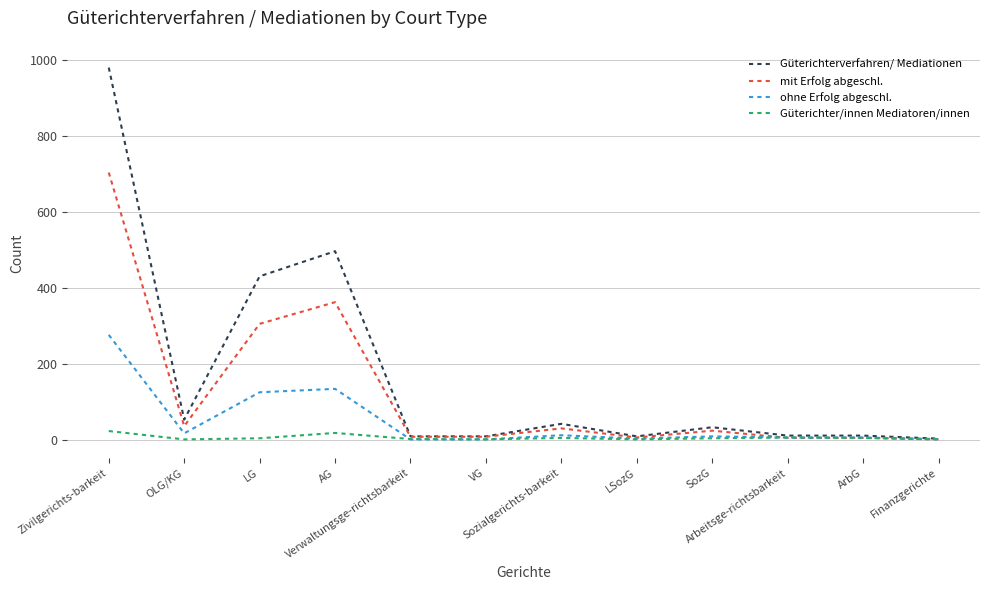

What position from the right is LSozG?

5